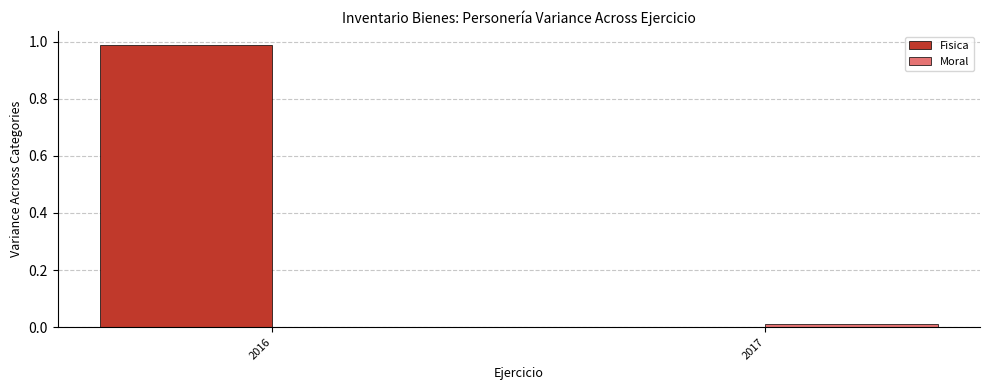

At which category is the sum across all series the highest?

2016